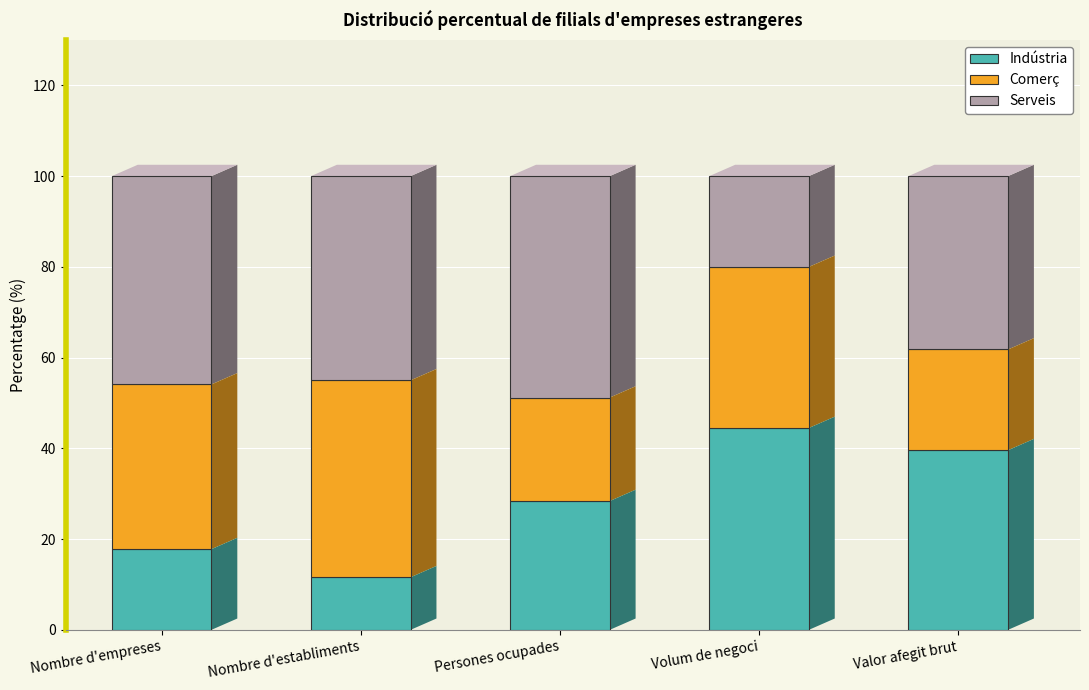

What is the total value across all series at Valor afegit brut?

100.0